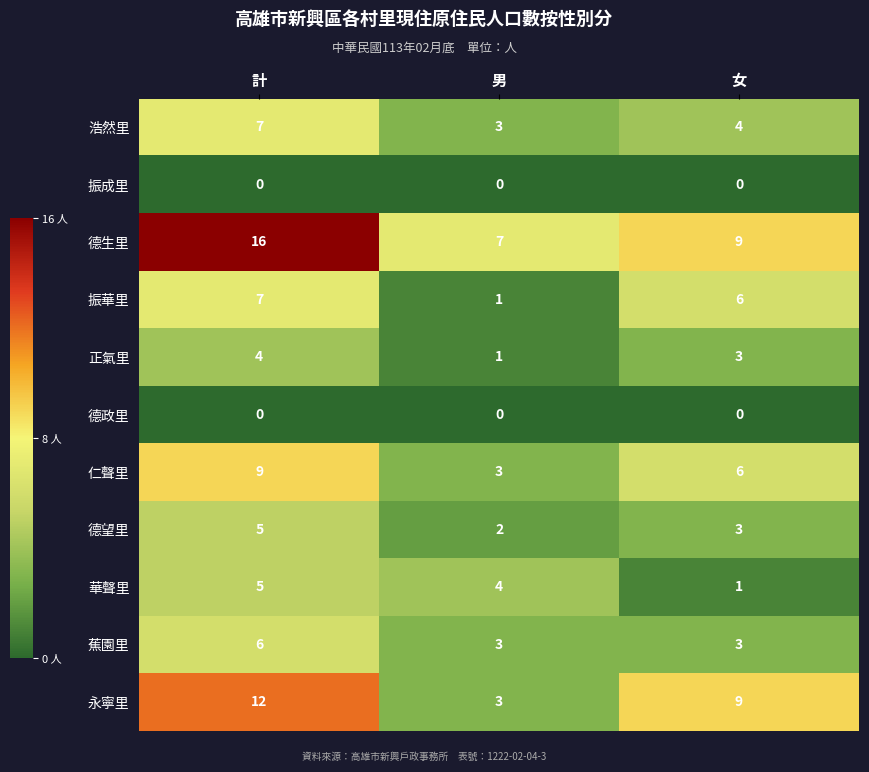

Is the value of 仁聲里 at 計 greater than the value of 振成里 at 計?

Yes